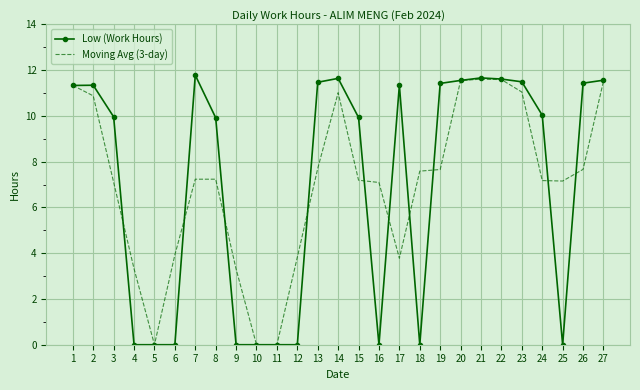

What is the spread (max minus min) of values at 17?

7.6